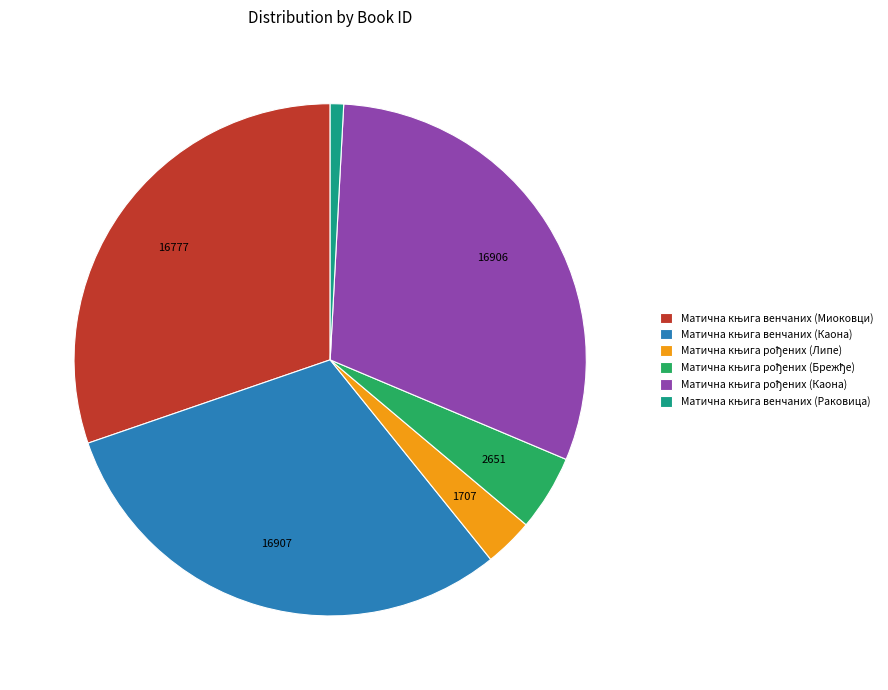

Is there any slice that represents more than half of the pie?

No